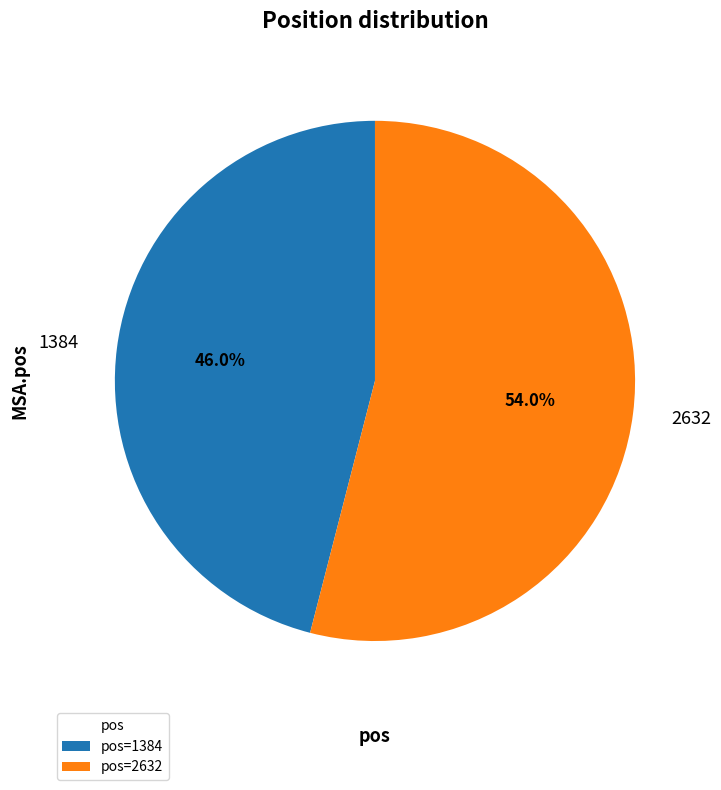

What percentage is the 2632 slice, to the nearest percent?

54%